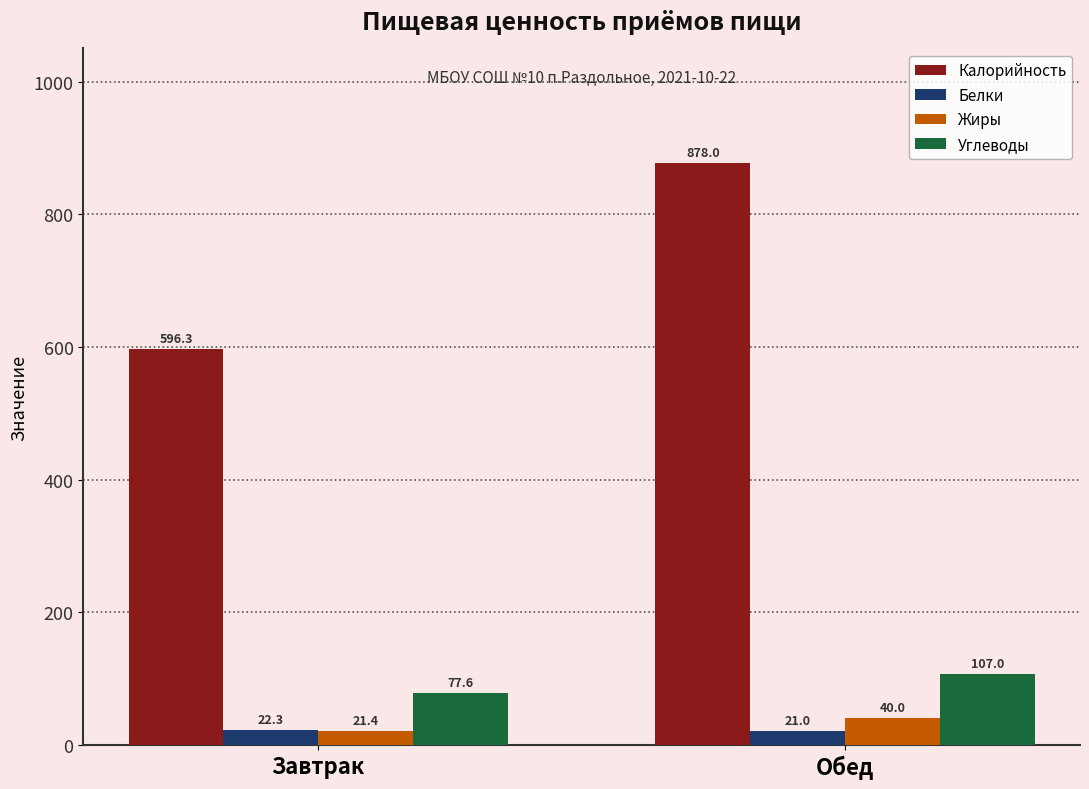

What is the difference between the Углеводы values at Обед and Завтрак?

29.4